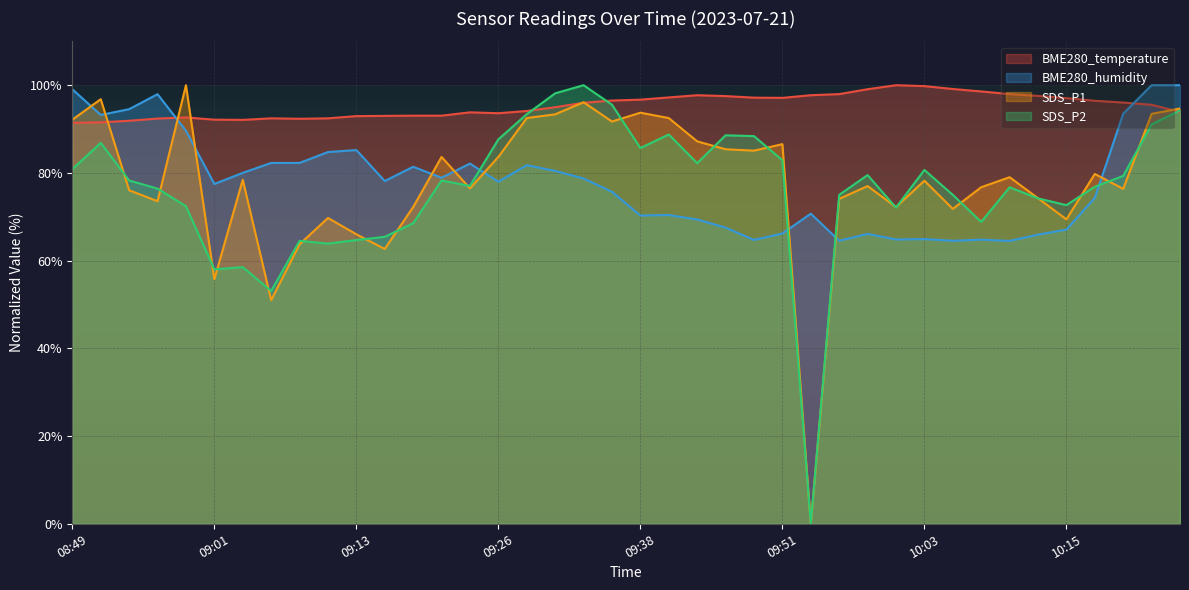

Rank the categories by BME280_temperature value from highest to lowest.

10:01, 10:03, 10:05, 09:58, 10:08, 09:56, 10:10, 09:43, 09:53, 10:13, 09:46, 09:41, 09:48, 09:51, 10:15, 09:38, 09:36, 10:18, 10:20, 09:33, 10:23, 09:31, 09:28, 10:26, 09:23, 09:26, 09:18, 09:21, 09:16, 09:13, 08:59, 09:06, 09:11, 08:56, 09:08, 09:01, 09:03, 08:54, 08:51, 08:49